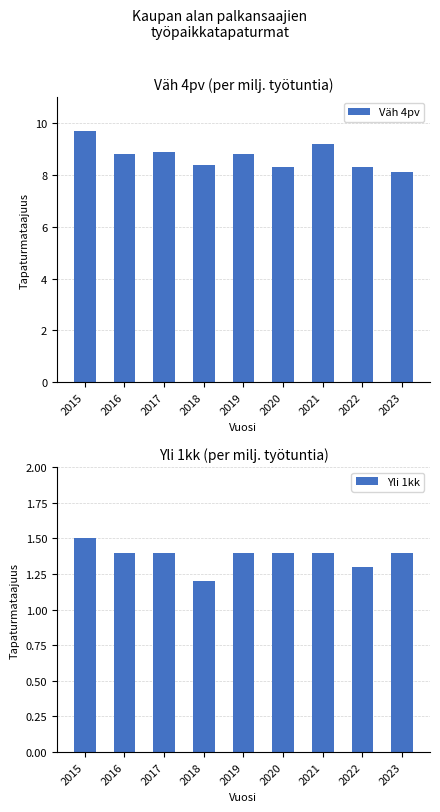

What is the difference between the highest and lowest values at 2022?

7.0